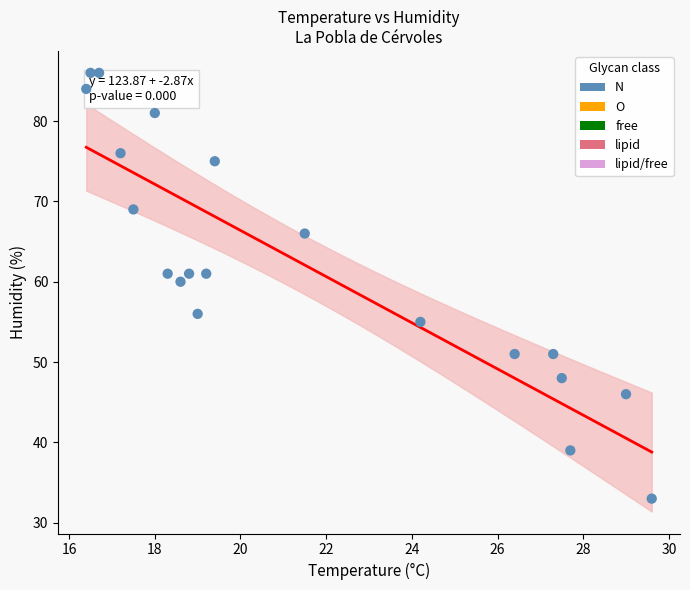

What is the range of Y values (max minus min)?

53